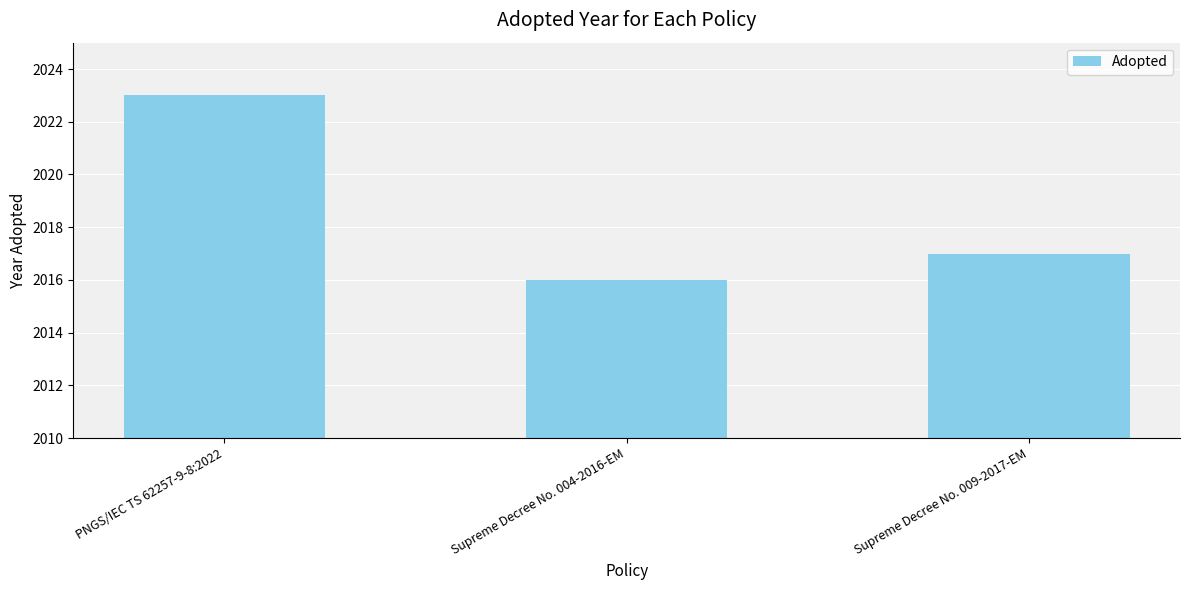

Reading left to right, what are all the values shown in this chart?

2023	2016	2017